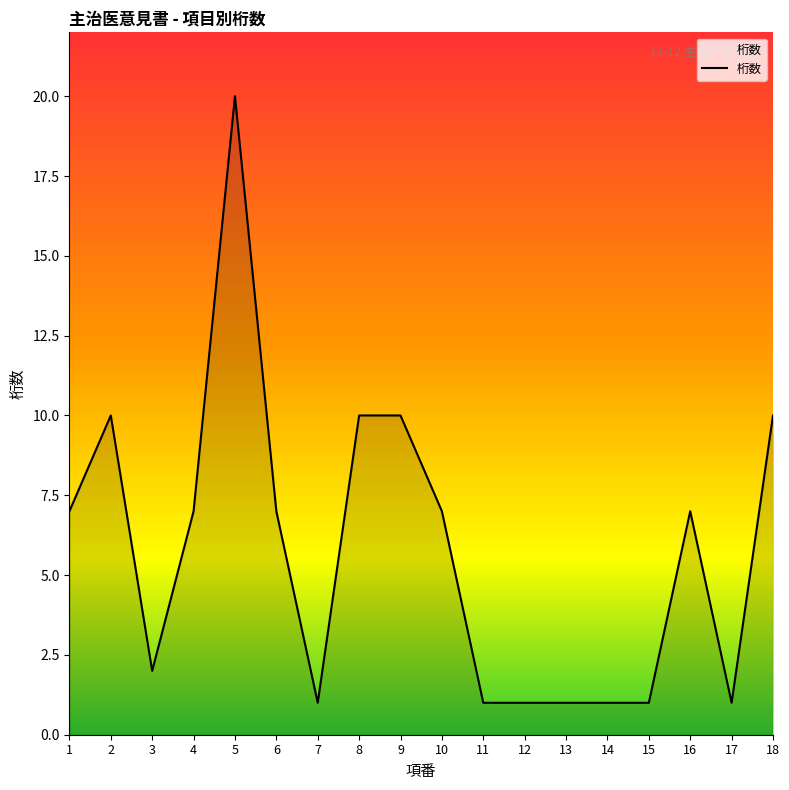

Does the chart display data point markers on the line(s)?

No